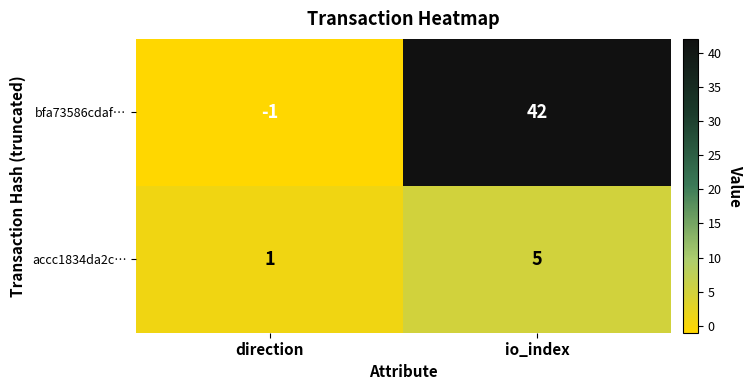

Which series changed the most between direction and io_index?

bfa73586cdaf…